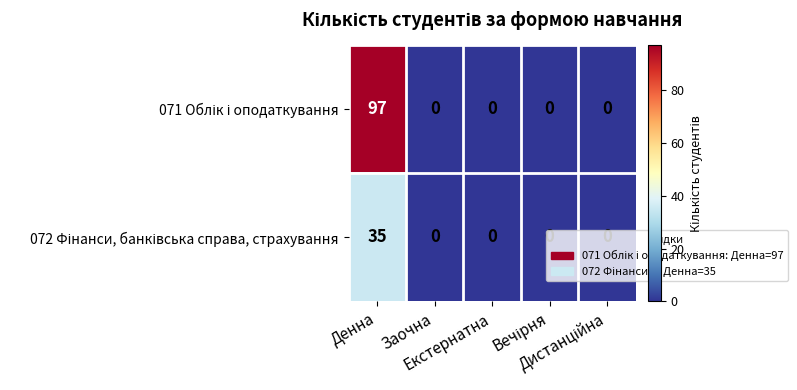

Which series has the widest spread of values?

071 Облік і оподаткування